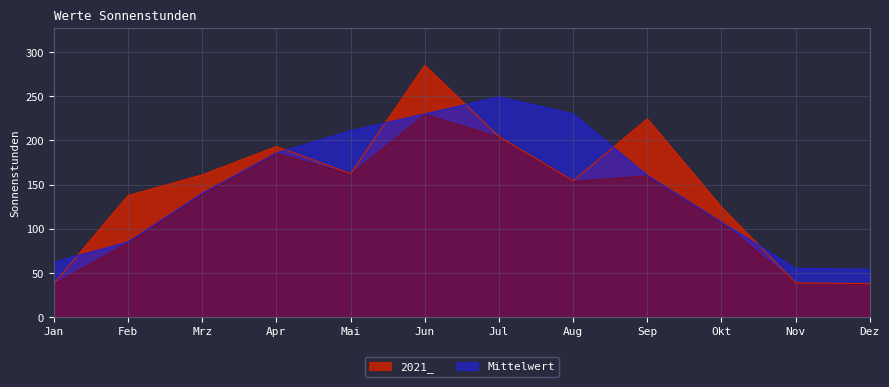

How many intersections are there between Mittelwert and 2021_?

6